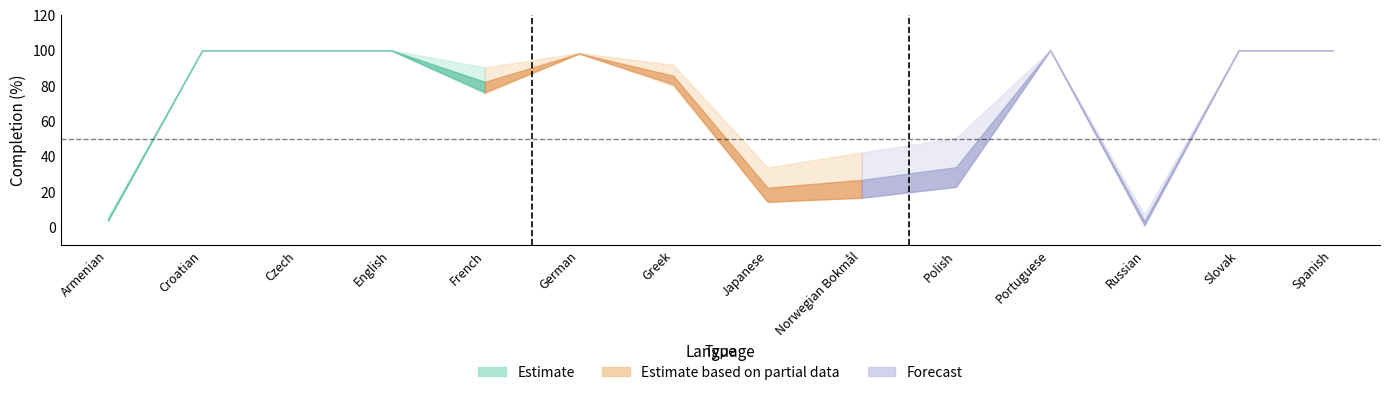

What is the difference between the highest and lowest values at 6?

12.1